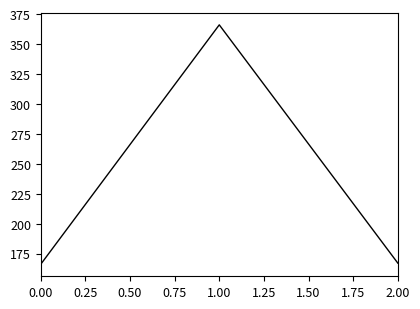

What is the average value?

233